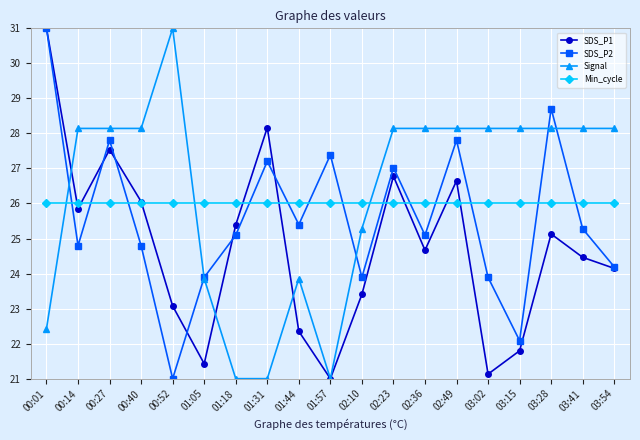

At which label does Signal first exceed 28?

00:14